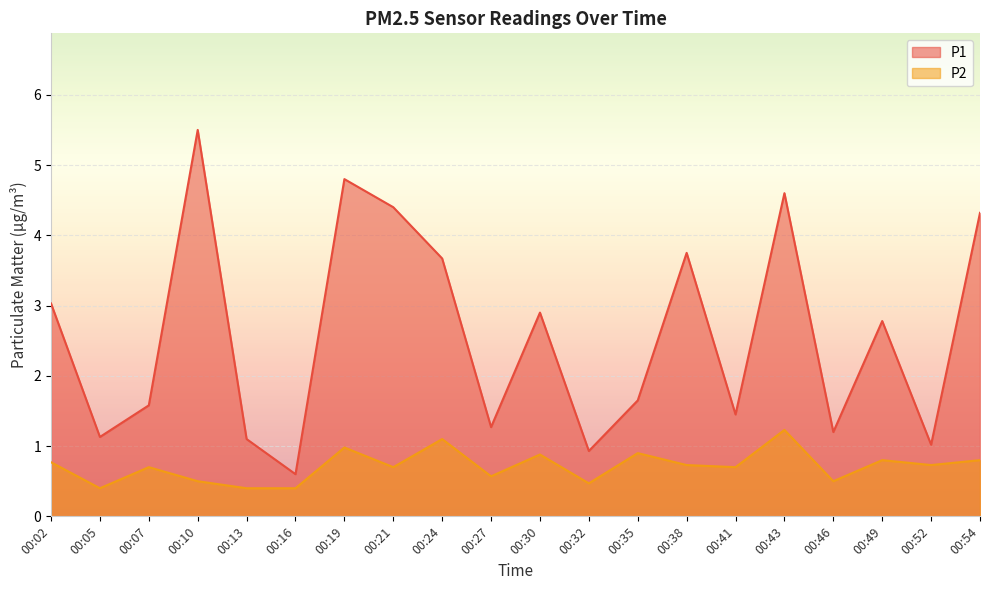

How many interior local peaks does the P1 series have?

6